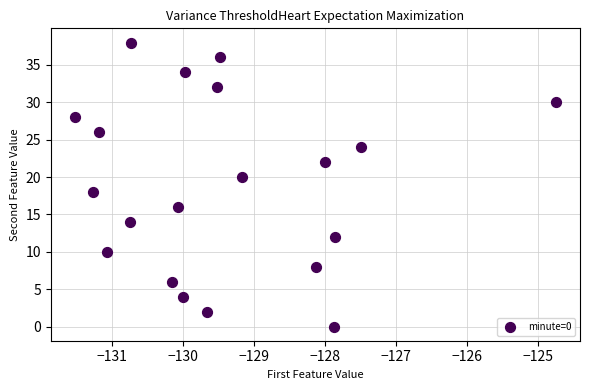

What is the range of Y values (max minus min)?

38